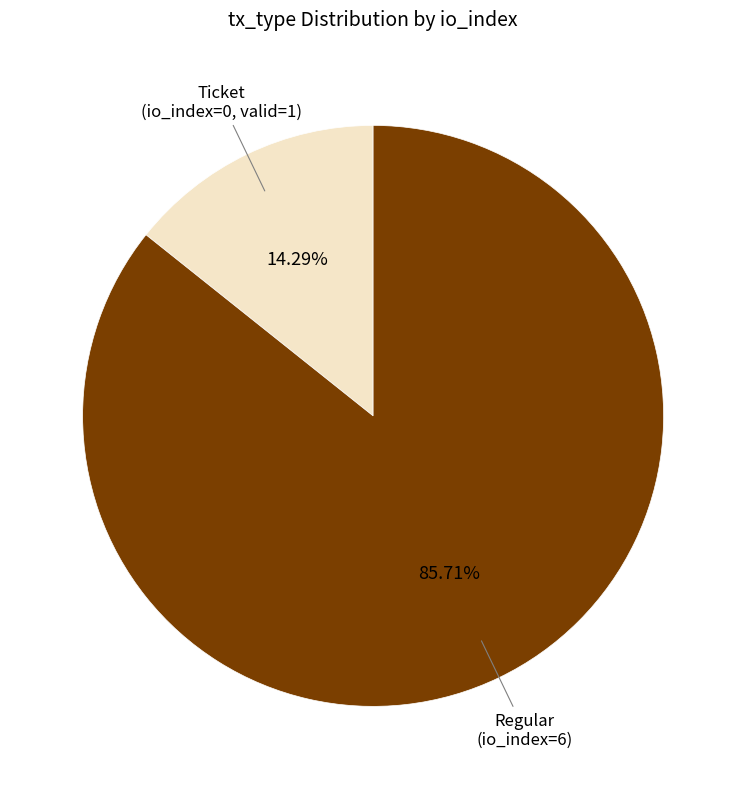

How many segments does this pie chart have?

2